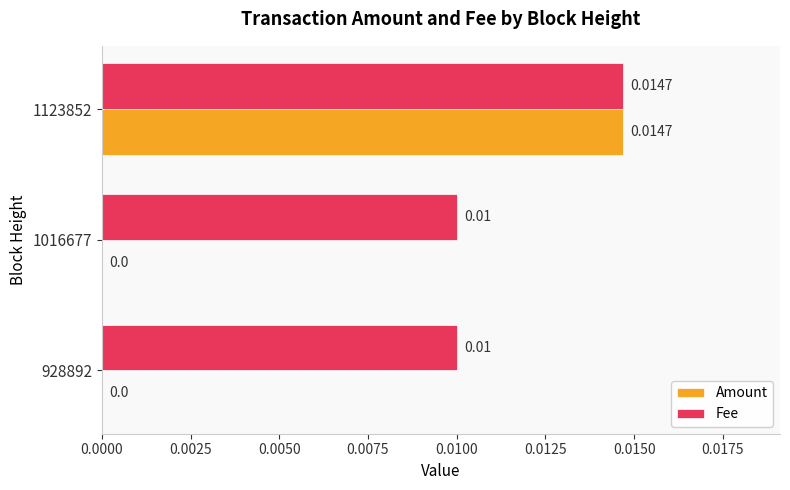

Between 1016677 and 1123852, which series saw the biggest shift?

Amount